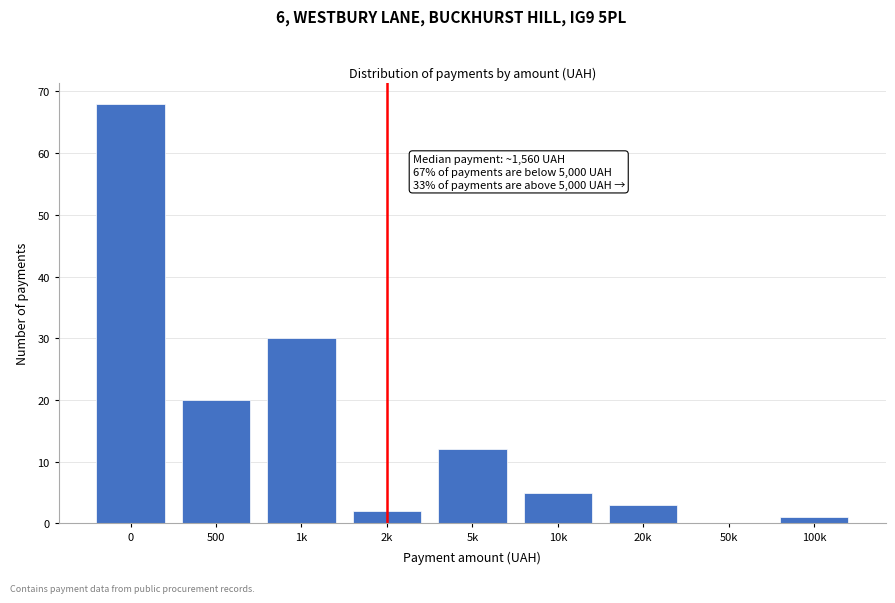

Reading left to right, transcribe all the data shown in this chart.

0=68	500=20	1k=30	2k=2	5k=12	10k=5	20k=3	50k=0	100k=1